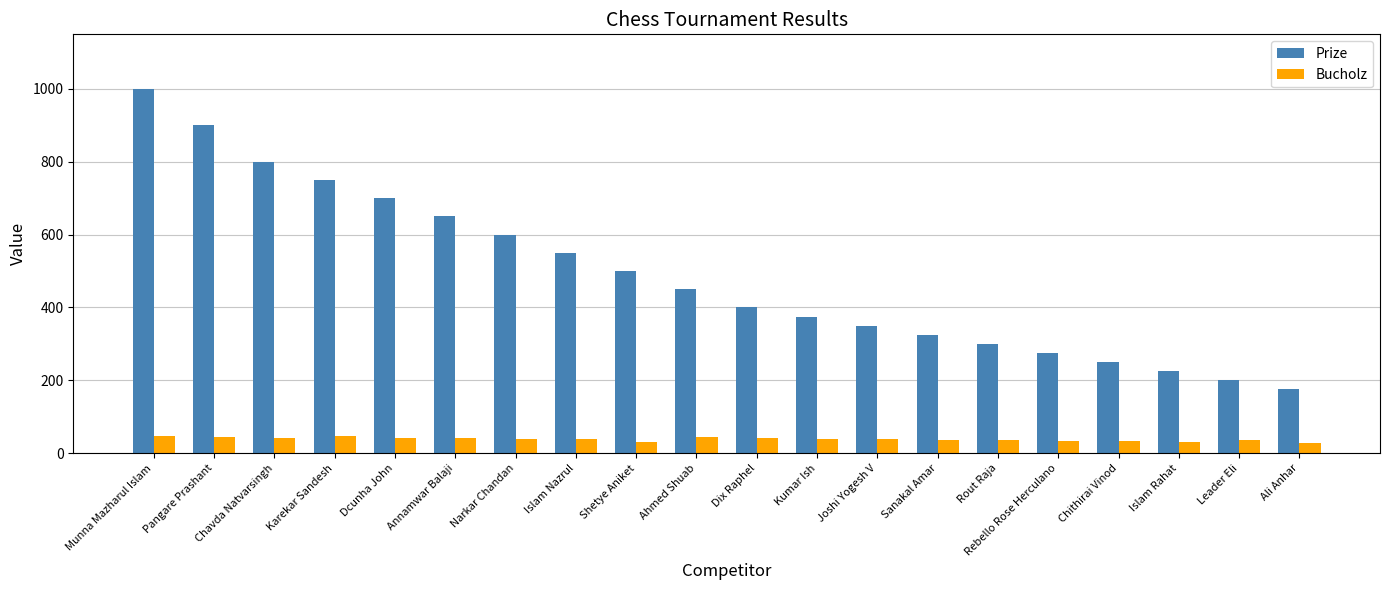

Where is Prize nearest to the value 587?

Narkar Chandan